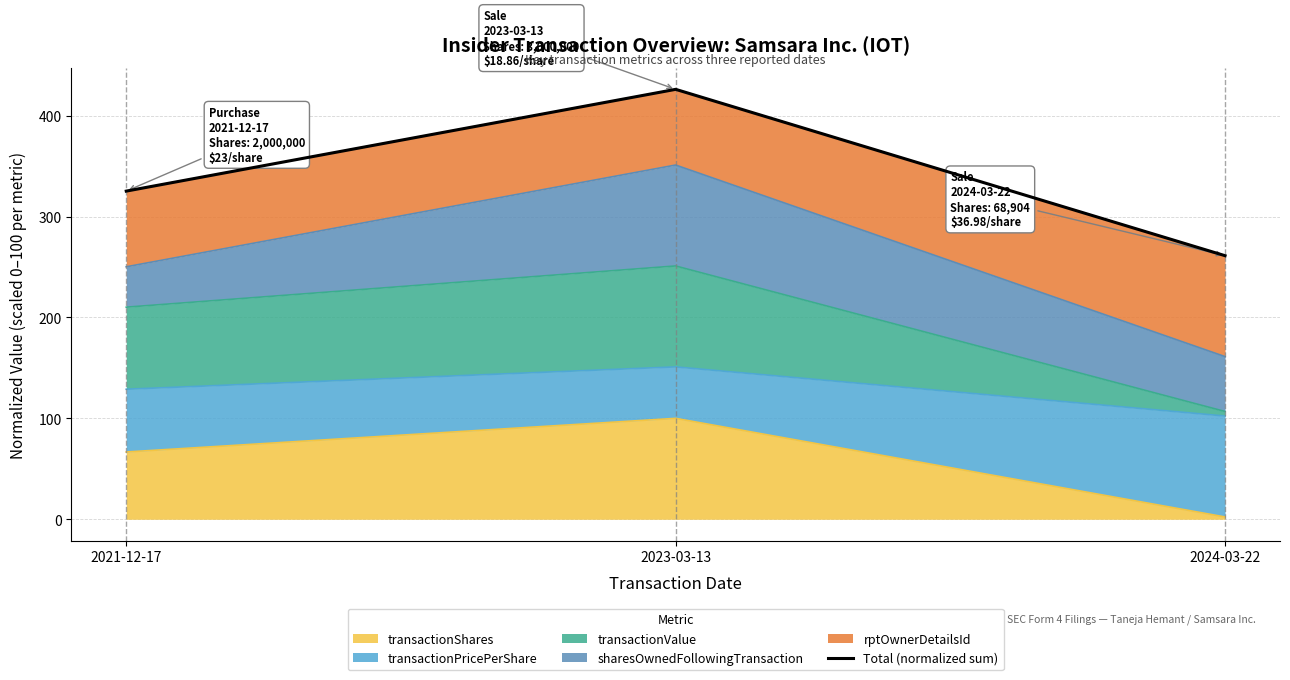

Reading left to right, list all the values displayed in this chart.

325.2	426.0	261.2